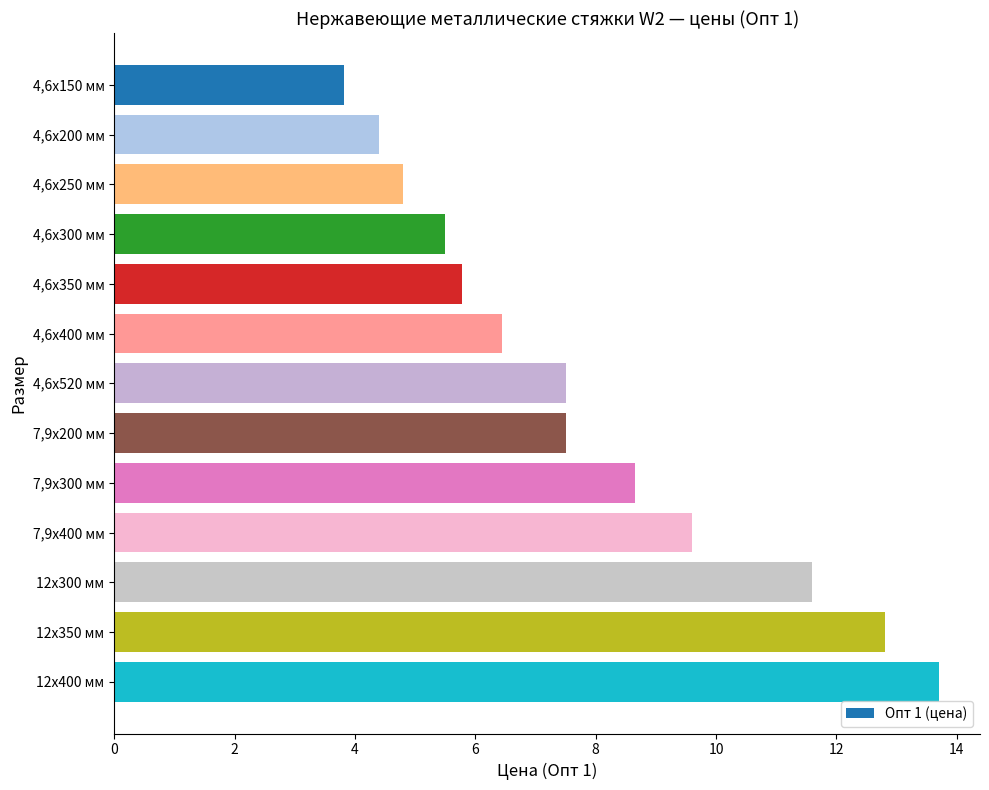

Between 7,9x200 мм and 7,9x300 мм, which is larger?

7,9x300 мм